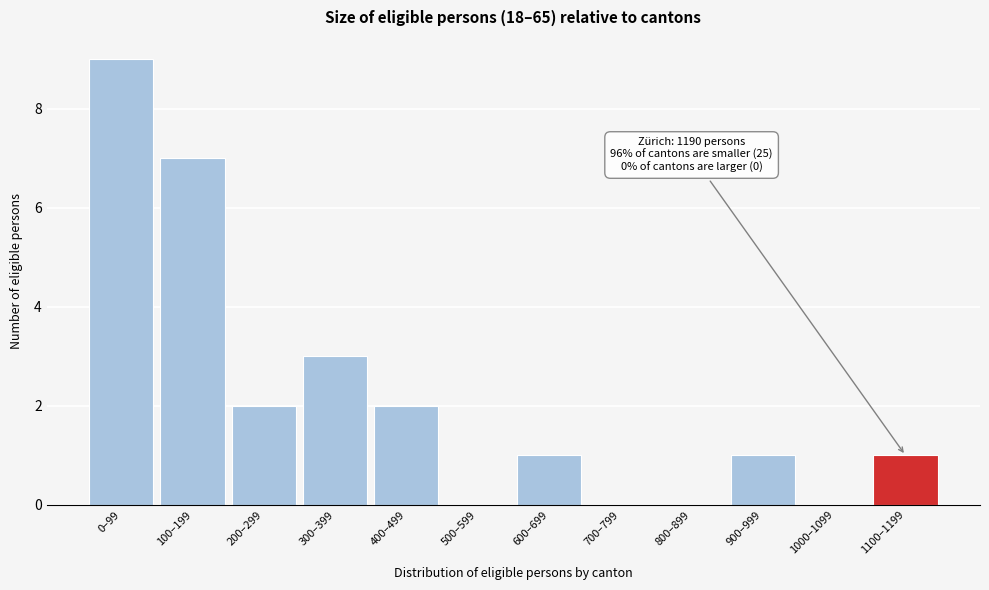

Reading left to right, list all the values displayed in this chart.

0–99=9	100–199=7	200–299=2	300–399=3	400–499=2	500–599=0	600–699=1	700–799=0	800–899=0	900–999=1	1000–1099=0	1100–1199=1